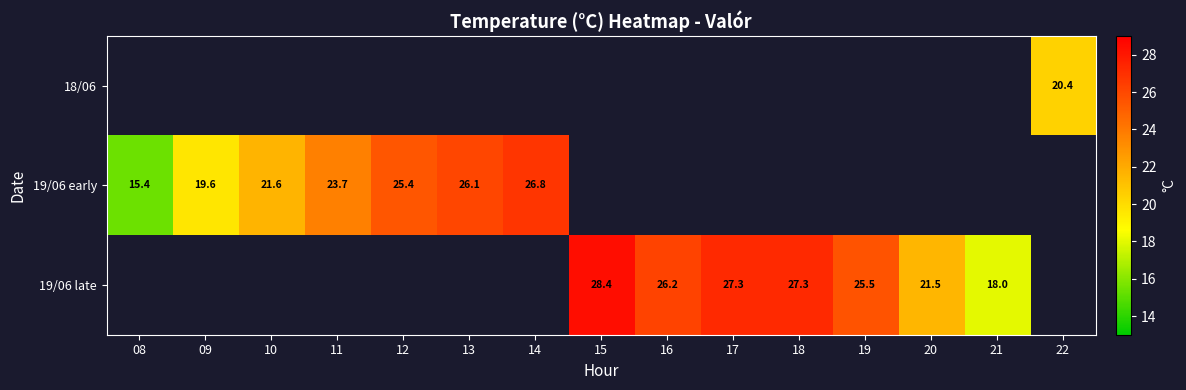

The 19/06 late series shows 28.4 at 15. True or false?

True